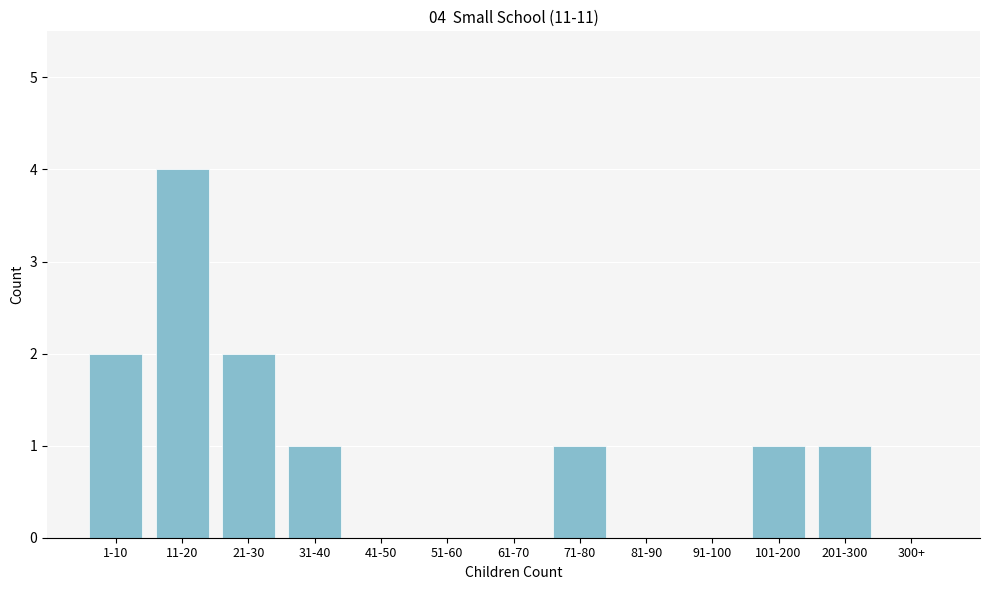

Reading left to right, list all the values displayed in this chart.

1-10=2	11-20=4	21-30=2	31-40=1	41-50=0	51-60=0	61-70=0	71-80=1	81-90=0	91-100=0	101-200=1	201-300=1	300+=0